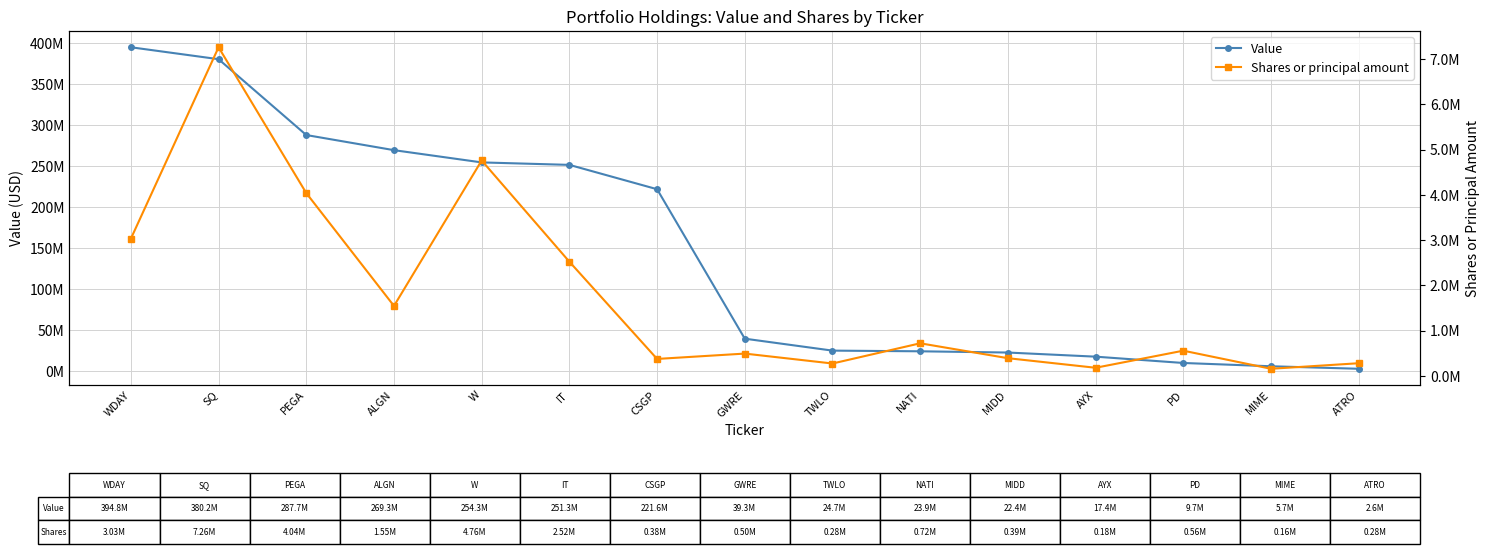

Reading right to left, transcribe all the data shown in this chart.

Value: ATRO=2594000	MIME=5655000	PD=9669000	AYX=17368000	MIDD=22400000	NATI=23911000	TWLO=24738000	GWRE=39302000	CSGP=221620000	IT=251309000	W=254320000	ALGN=269259000	PEGA=287711000	SQ=380228000	WDAY=394783000
Shares or principal amount: ATRO=282622	MIME=160204	PD=559573	AYX=182492	MIDD=393810	NATI=722832	TWLO=276438	GWRE=495544	CSGP=377411	IT=2523939	W=4758975	ALGN=1547908	PEGA=4039181	SQ=7259030	WDAY=3031665